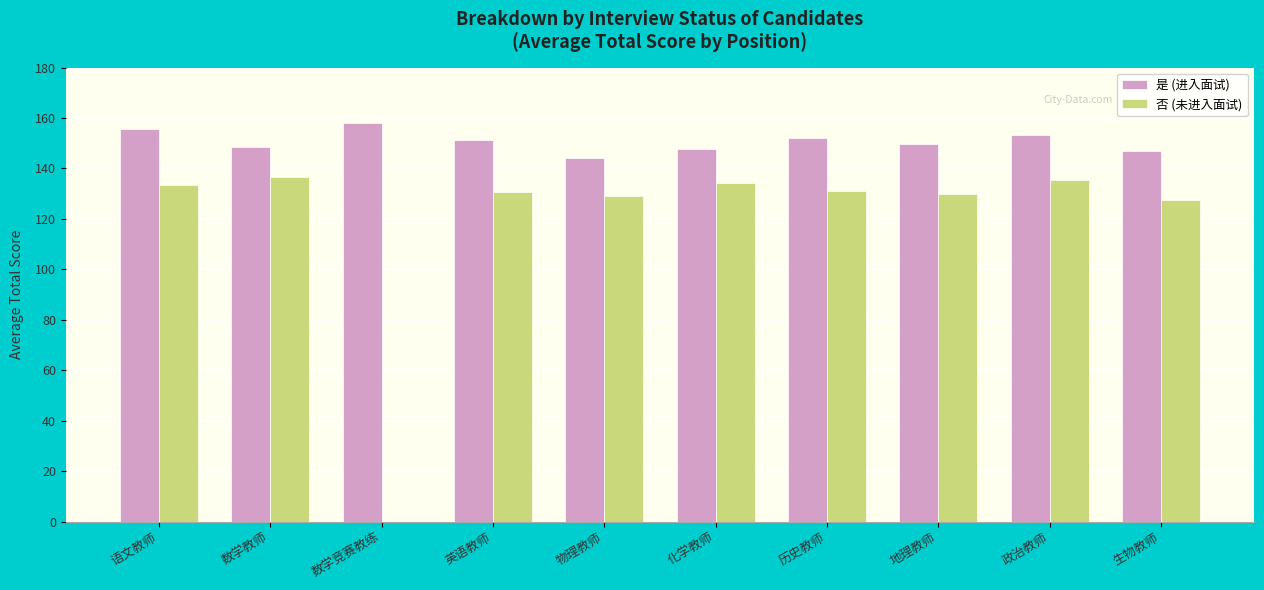

What is the maximum value for 否 (未进入面试)?

136.7